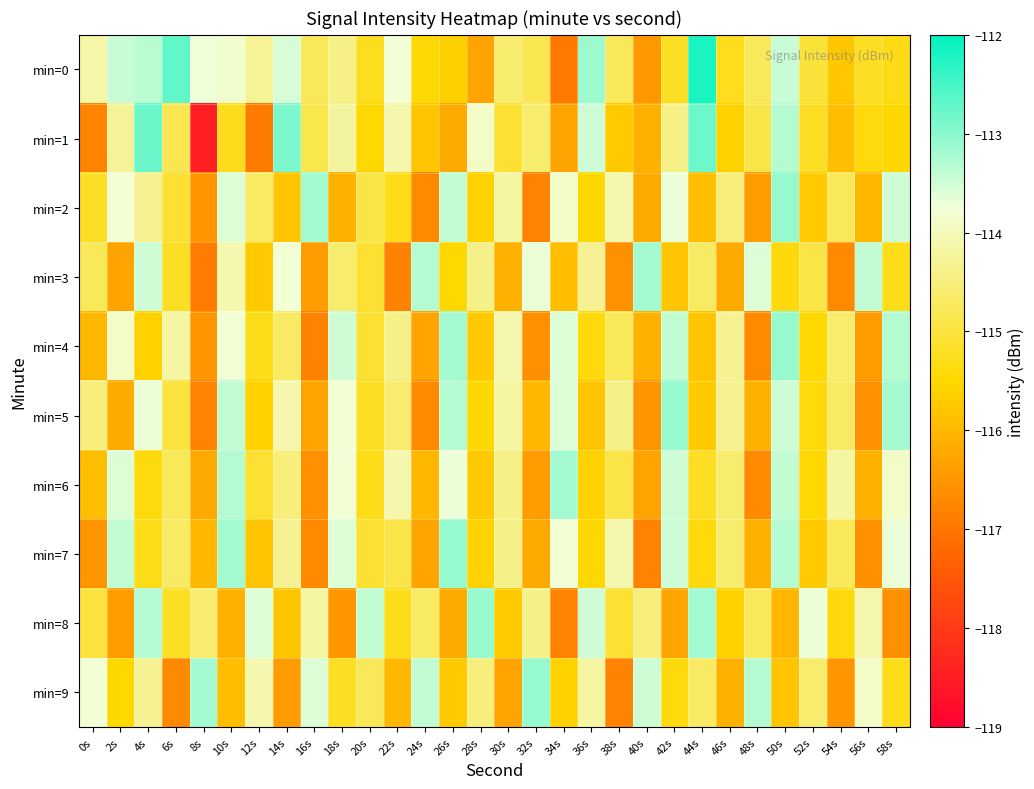

What is the total value across all series at 14s?

-1145.9